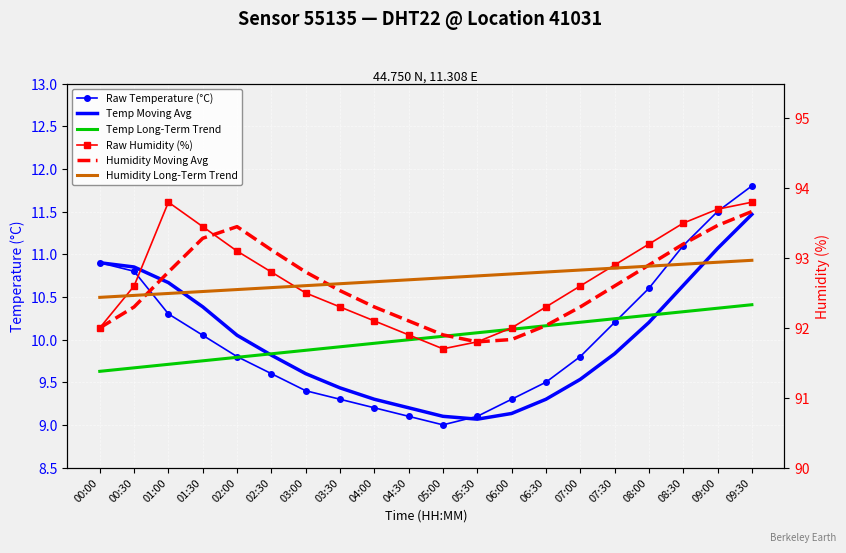

Count the number of categories in the chart.

20